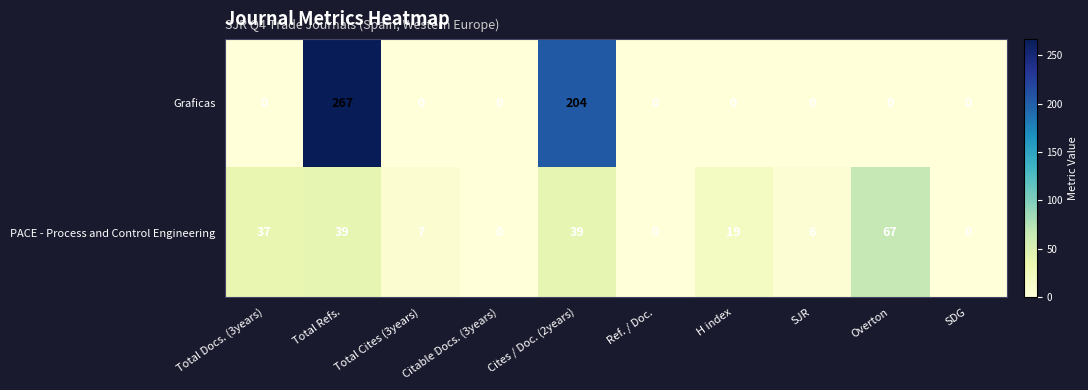

Which series has the largest total across all categories?

Graficas